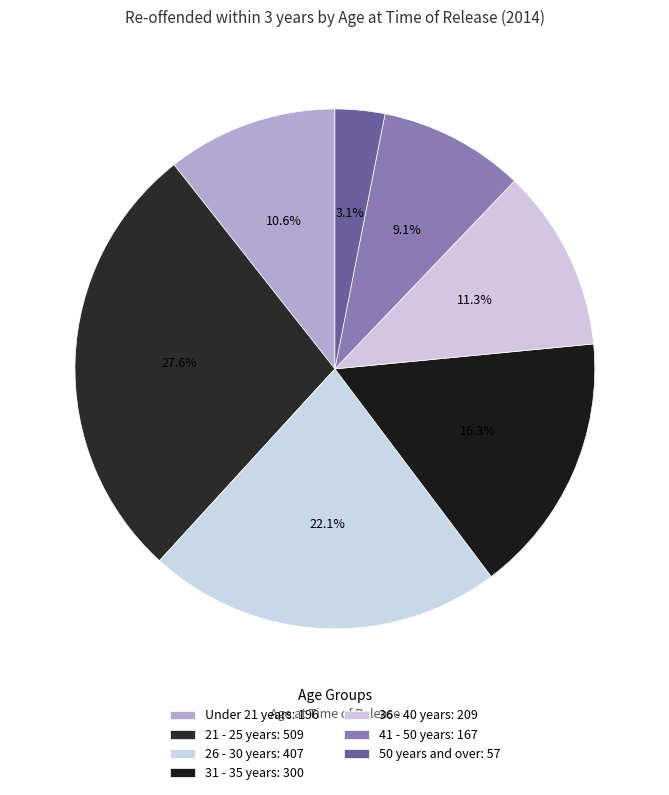

To the nearest percent, what is the combined percentage of 31 - 35 years and 21 - 25 years?

44%